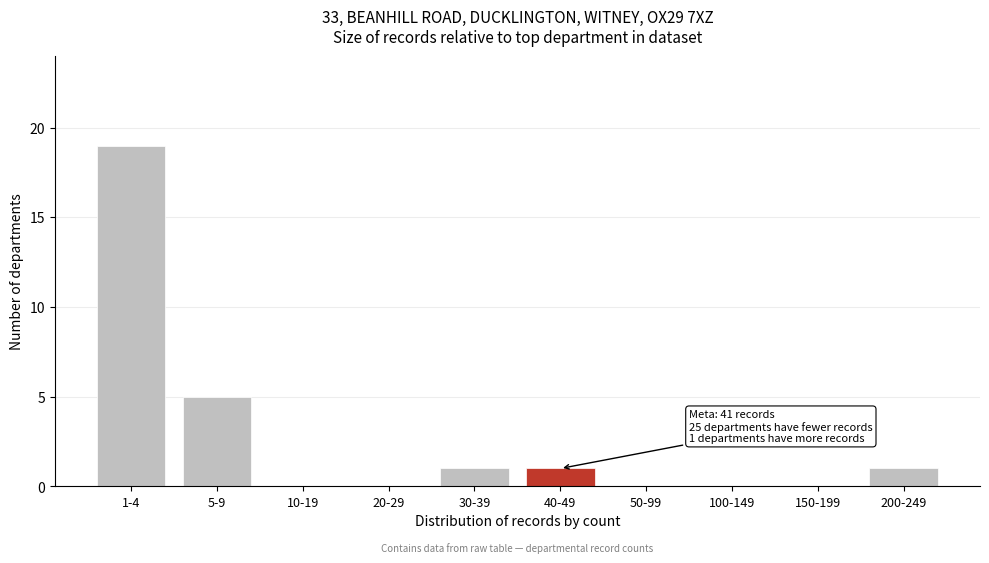

Reading right to left, what are all the values shown in this chart?

200-249=1	150-199=0	100-149=0	50-99=0	40-49=1	30-39=1	20-29=0	10-19=0	5-9=5	1-4=19